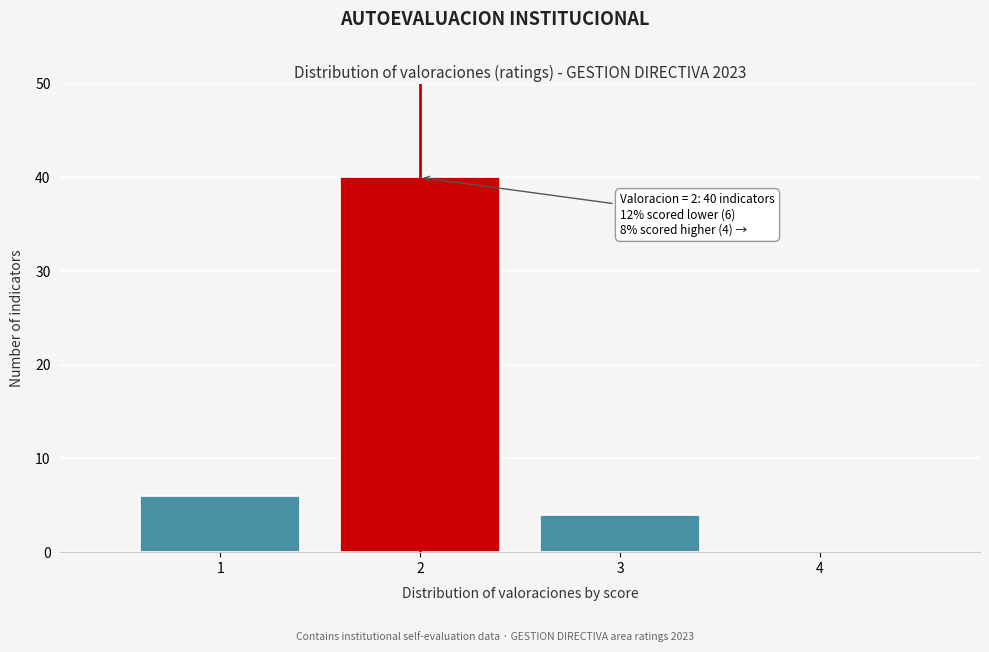

Over which range of the x-axis is the bar tallest?

1.5 to 2.5